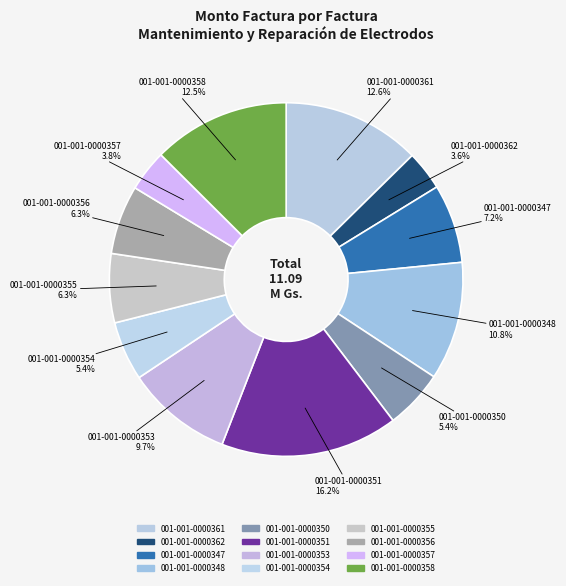

How many slices are in this pie chart?

12